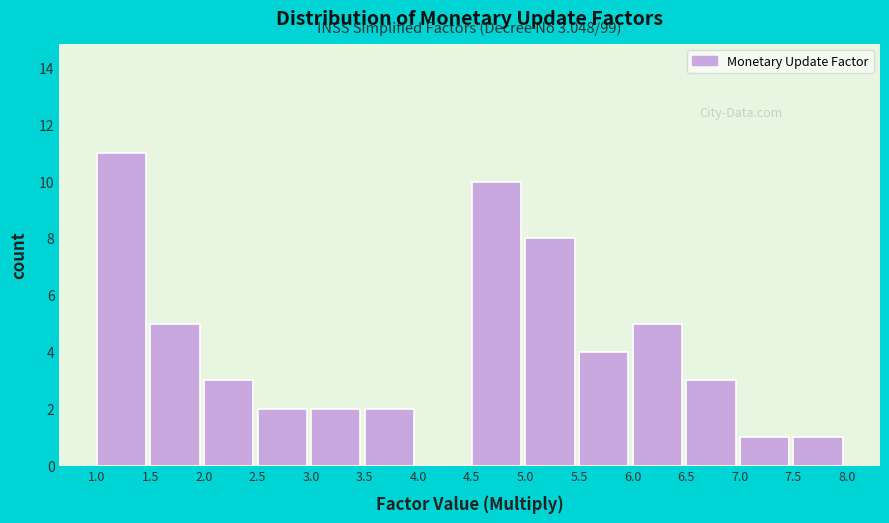

Over which range of the x-axis is the bar tallest?

1.0 to 1.5